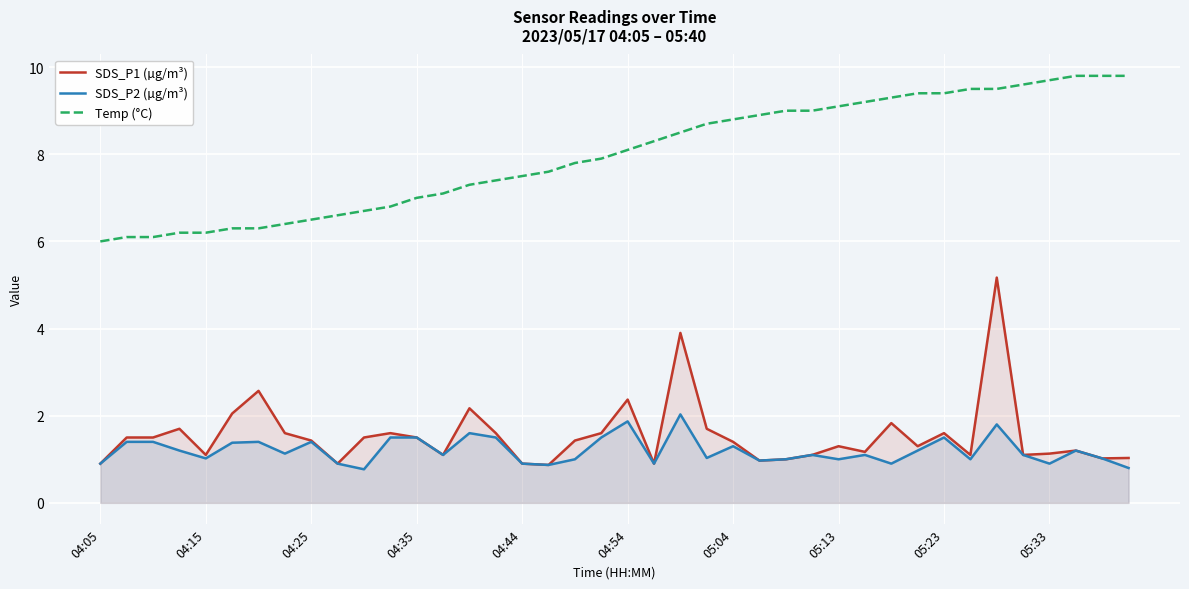

What is the difference between the maximum and second lowest values in the SDS_P1 (µg/m³) series?

4.3